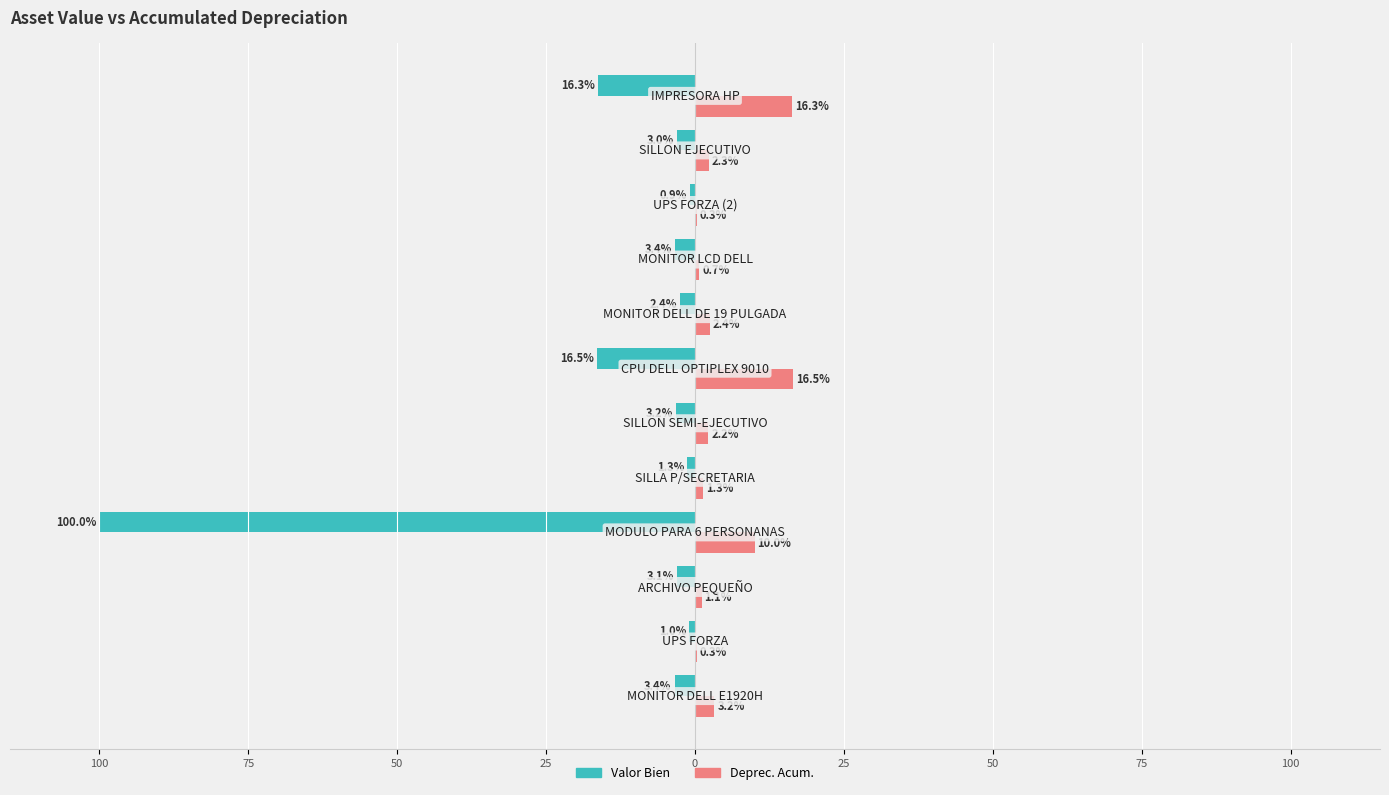

Reading right to left, extract all data points from this chart.

Valor Bien: -16.3	-3.0	-0.9	-3.4	-2.4	-16.5	-3.2	-1.3	-100.0	-3.1	-1.0	-3.4
Deprec. Acum.: 16.3	2.3	0.3	0.7	2.4	16.5	2.2	1.3	10.0	1.1	0.3	3.2